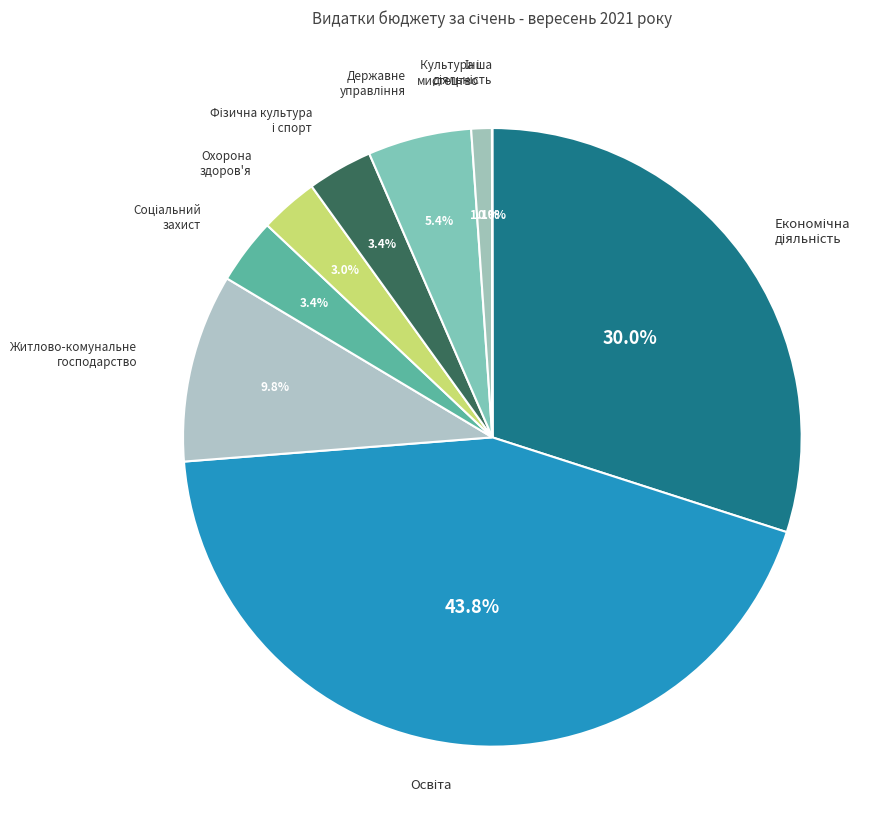

Is there any slice that represents more than half of the pie?

No